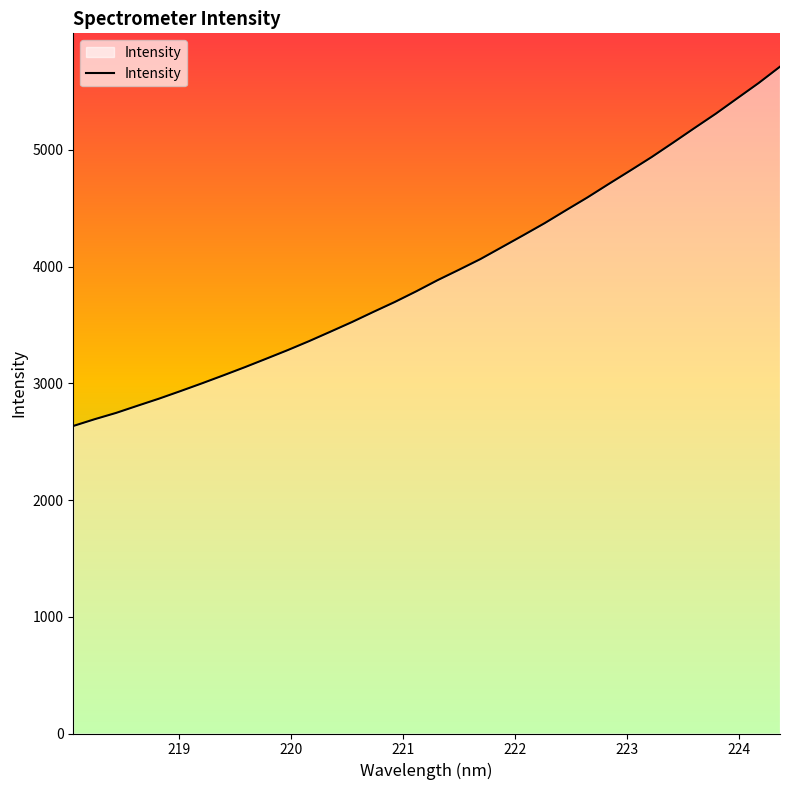

What is the smallest value displayed?

2634.8